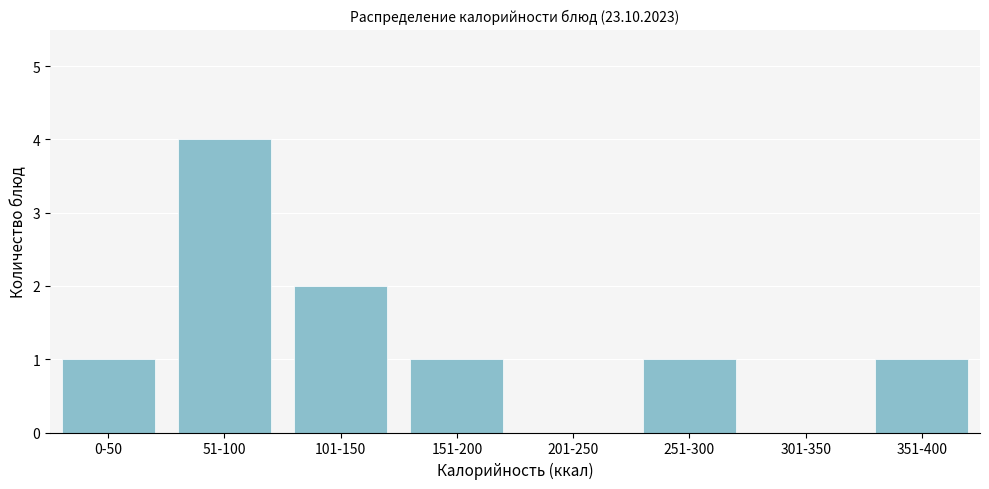

Reading left to right, what are all the values shown in this chart?

0-50=1	51-100=4	101-150=2	151-200=1	201-250=0	251-300=1	301-350=0	351-400=1